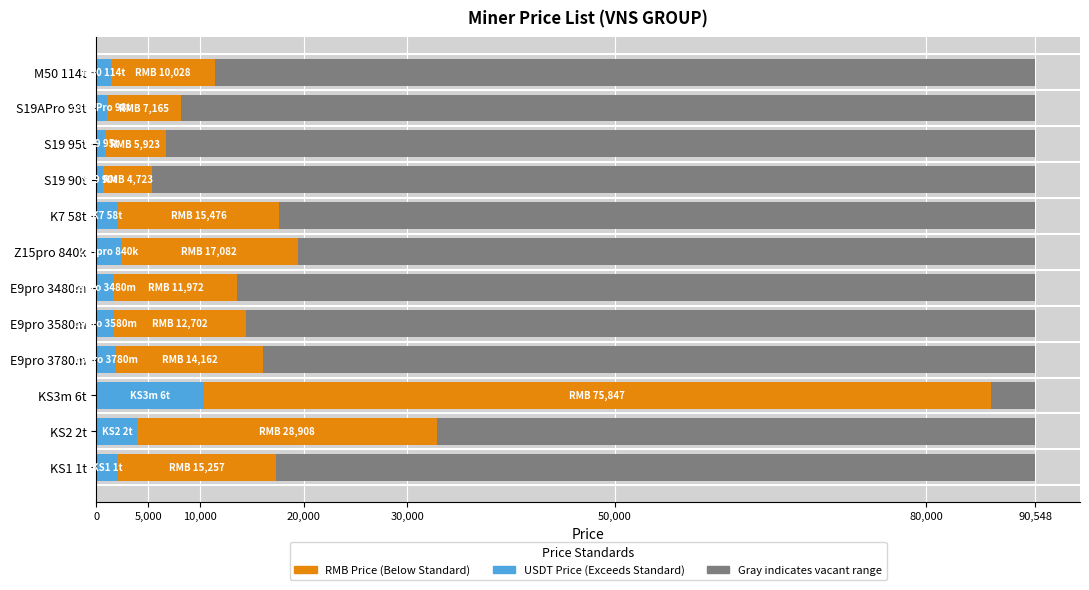

What is the sum of the RMB Price (CNY) values at S19APro 98t and M50 114t?

17194.4